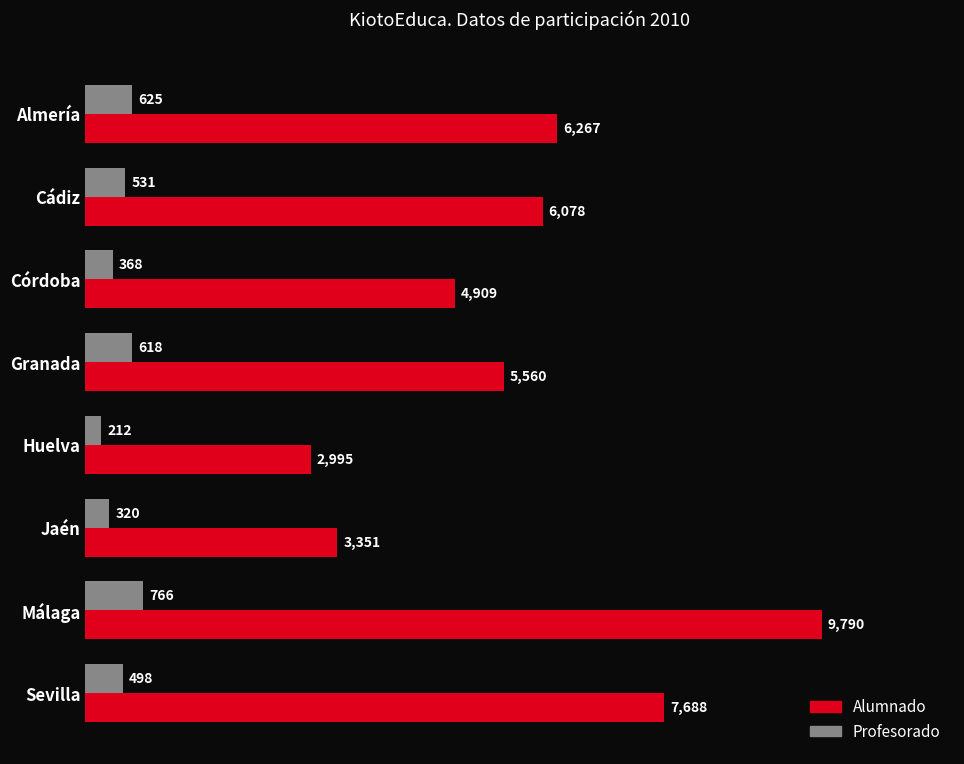

Which series has the widest spread of values?

Alumnado